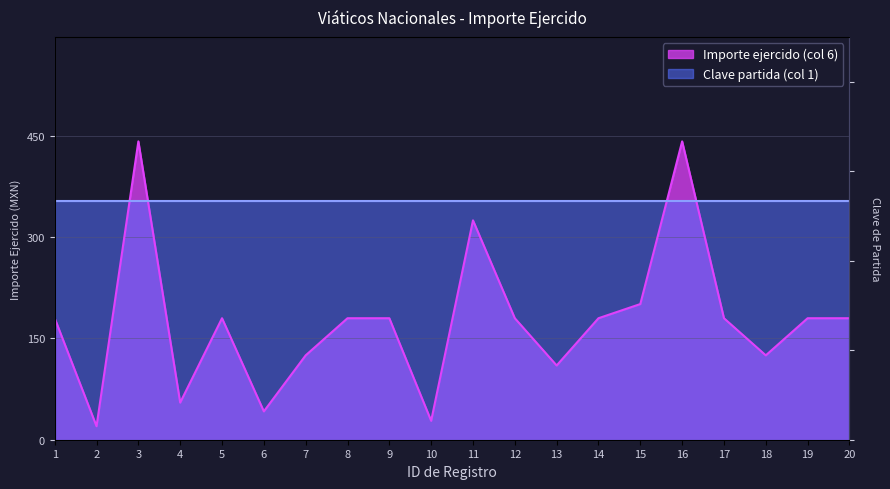

At which category does the chart reach its peak across all series?

3